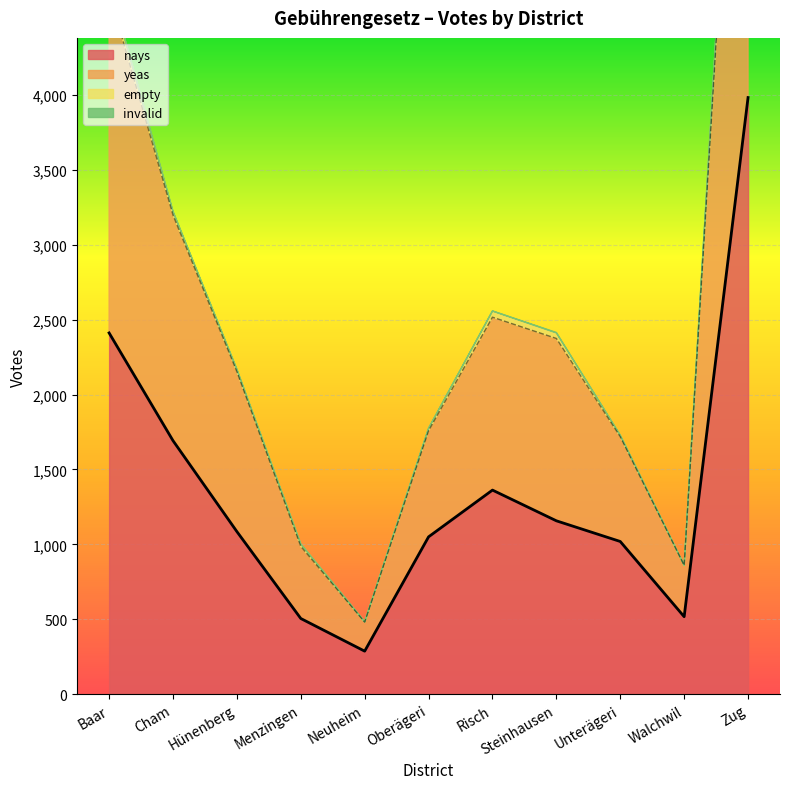

At which category is the sum across all series the highest?

Zug